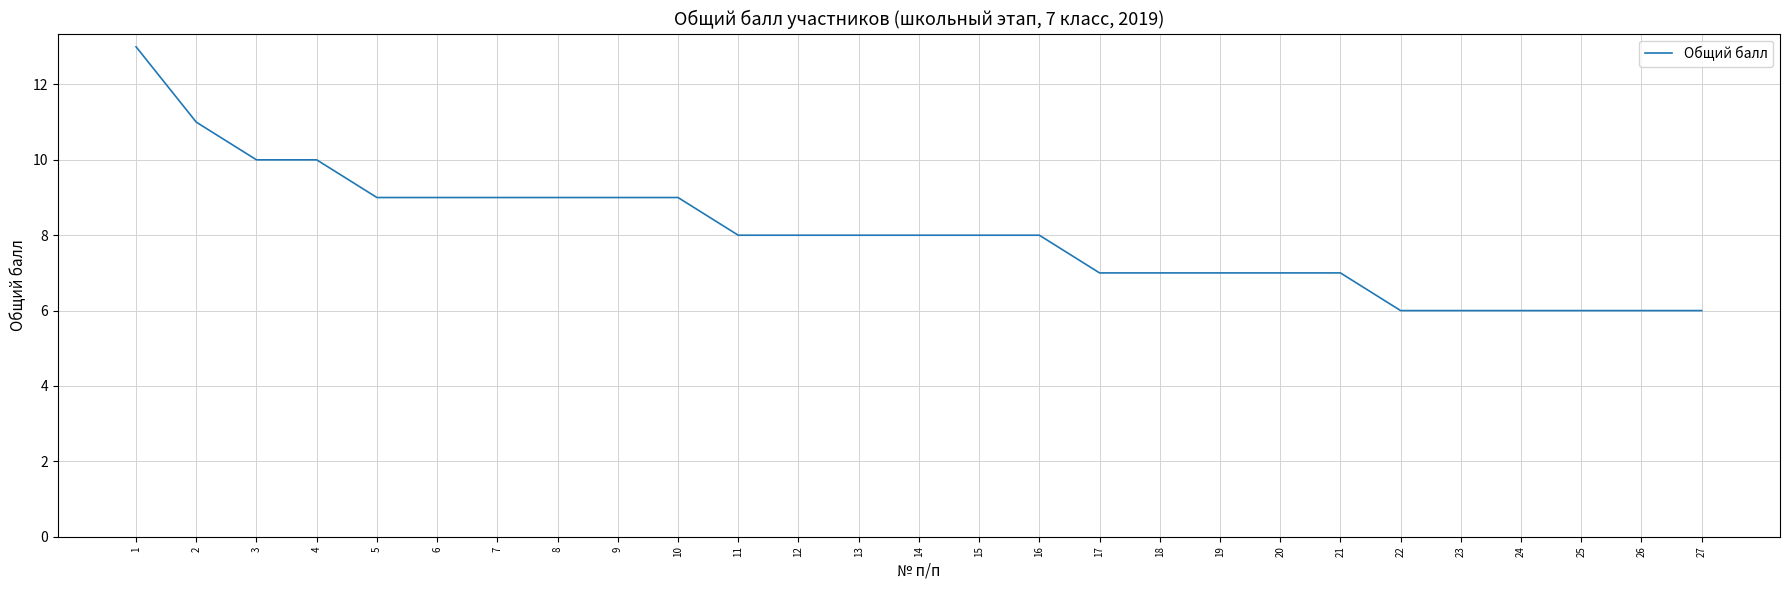

What is the approximate value at 5?

9